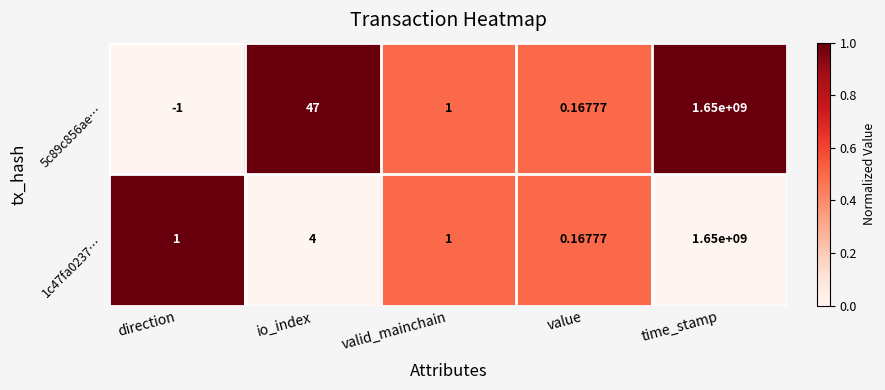

Is the value of 1c47fa0237… at time_stamp greater than the value of 5c89c856ae… at value?

Yes